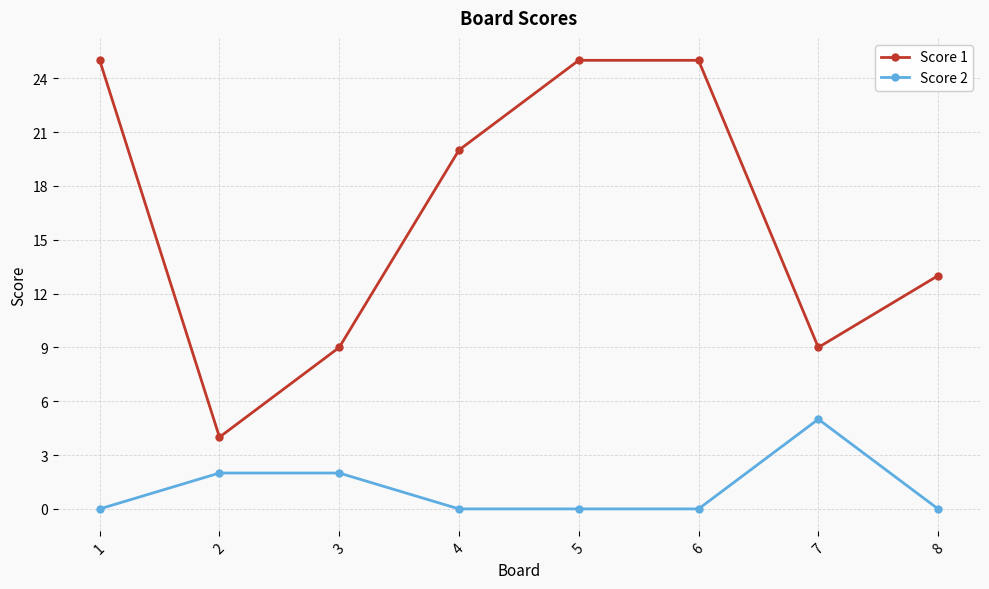

Does the chart have visible grid lines?

Yes